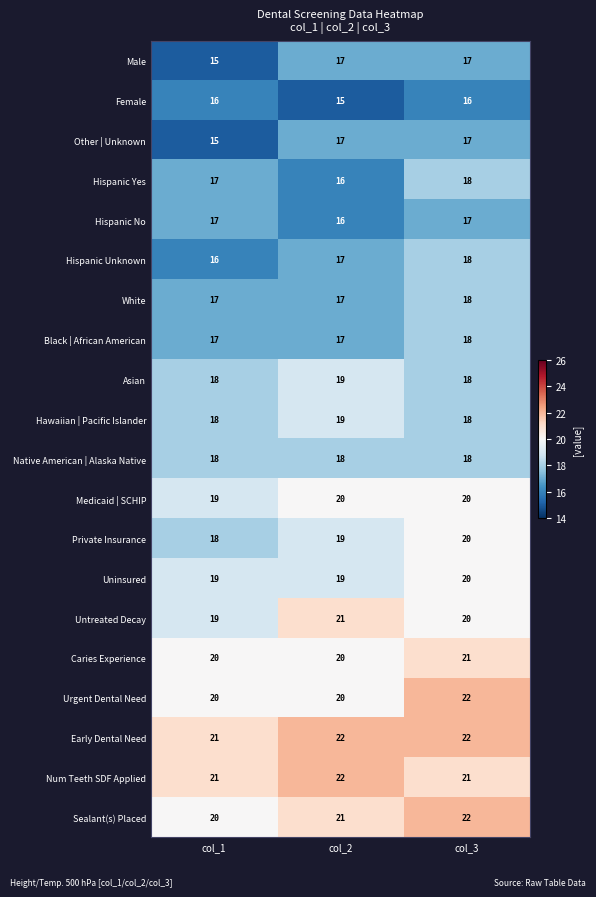

Is it true that Uninsured equals 19 at col_2?

True